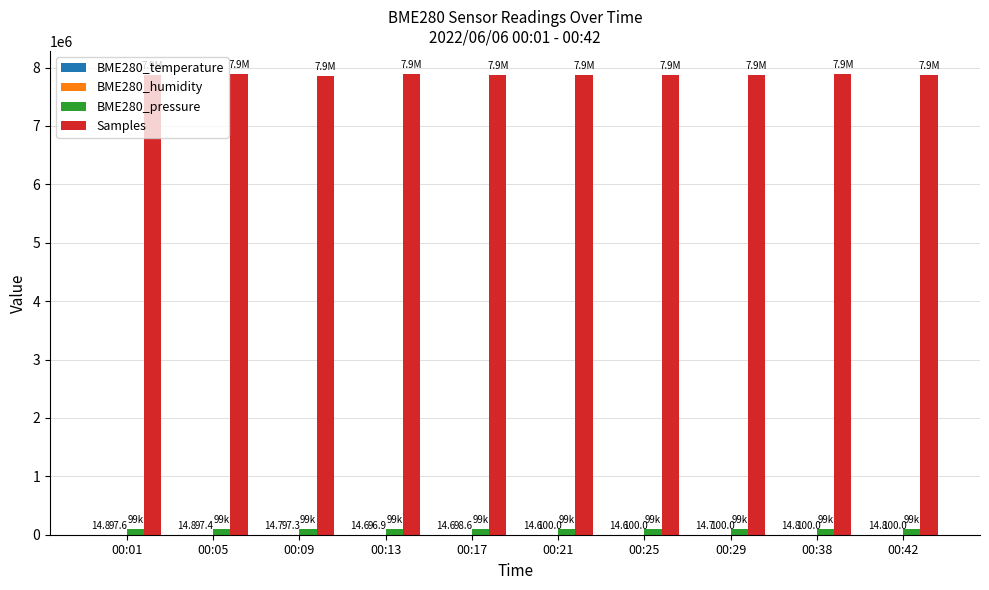

Between 00:05 and 00:25, which series saw the biggest shift?

Samples